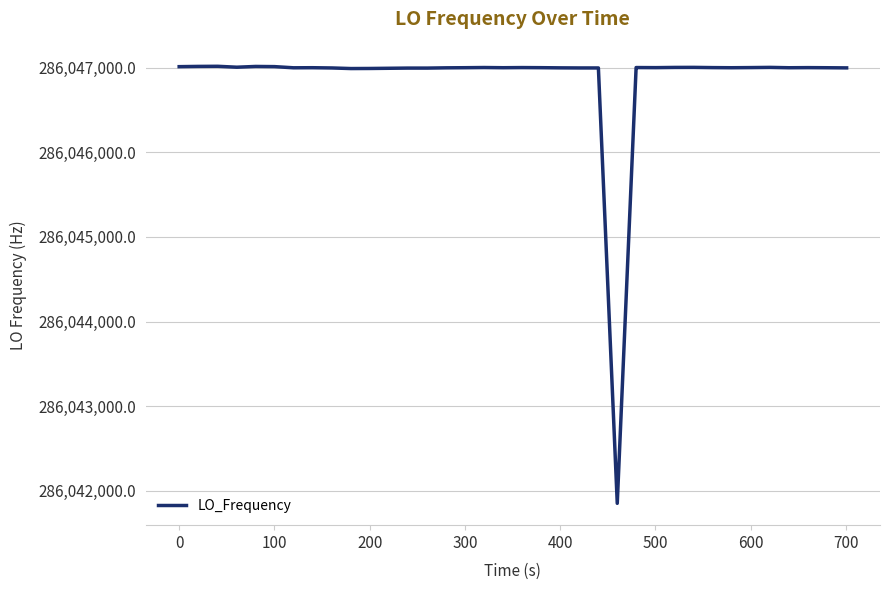

What is the maximum value shown in the chart?

286047017.2